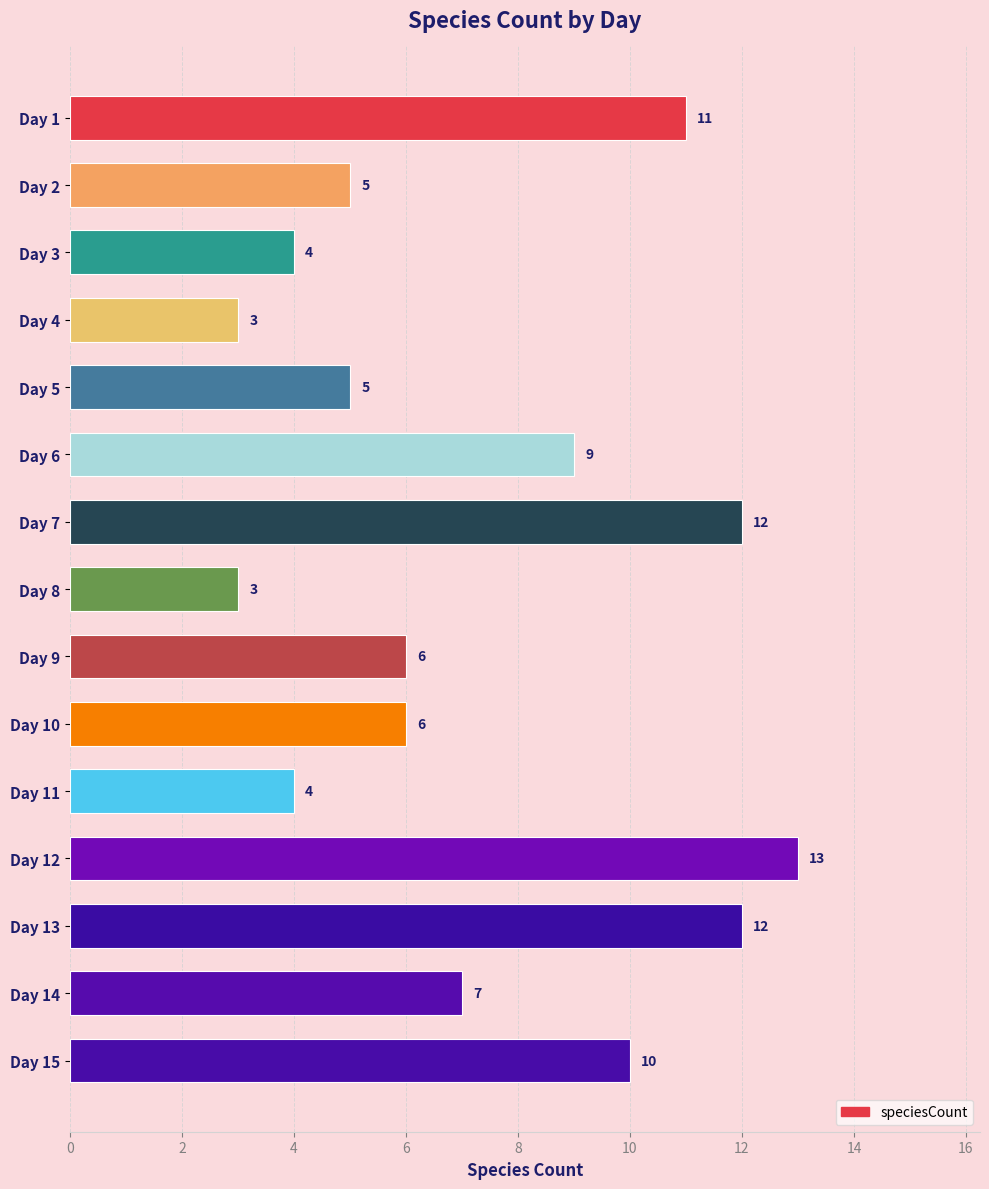

How many values are between 4 and 11?

10